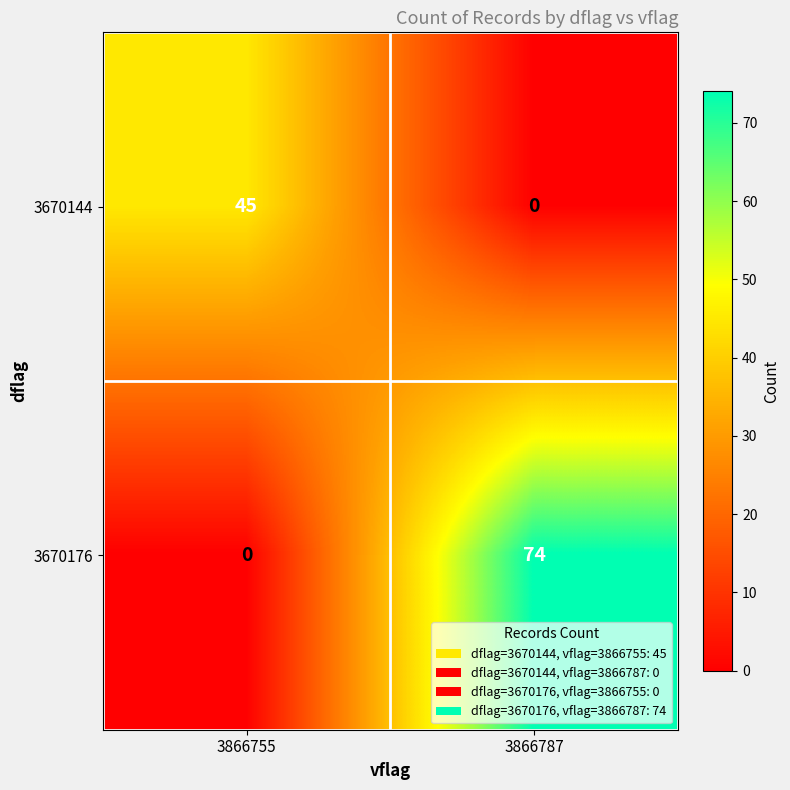

The 3670176 series shows 0 at 3866755. True or false?

True